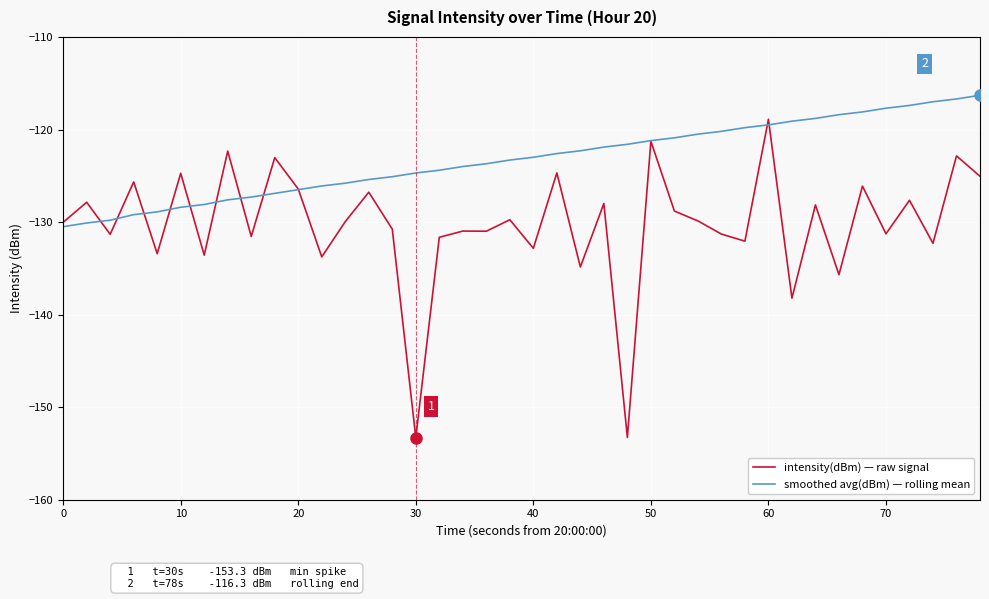

Does the chart display data point markers on the line(s)?

No